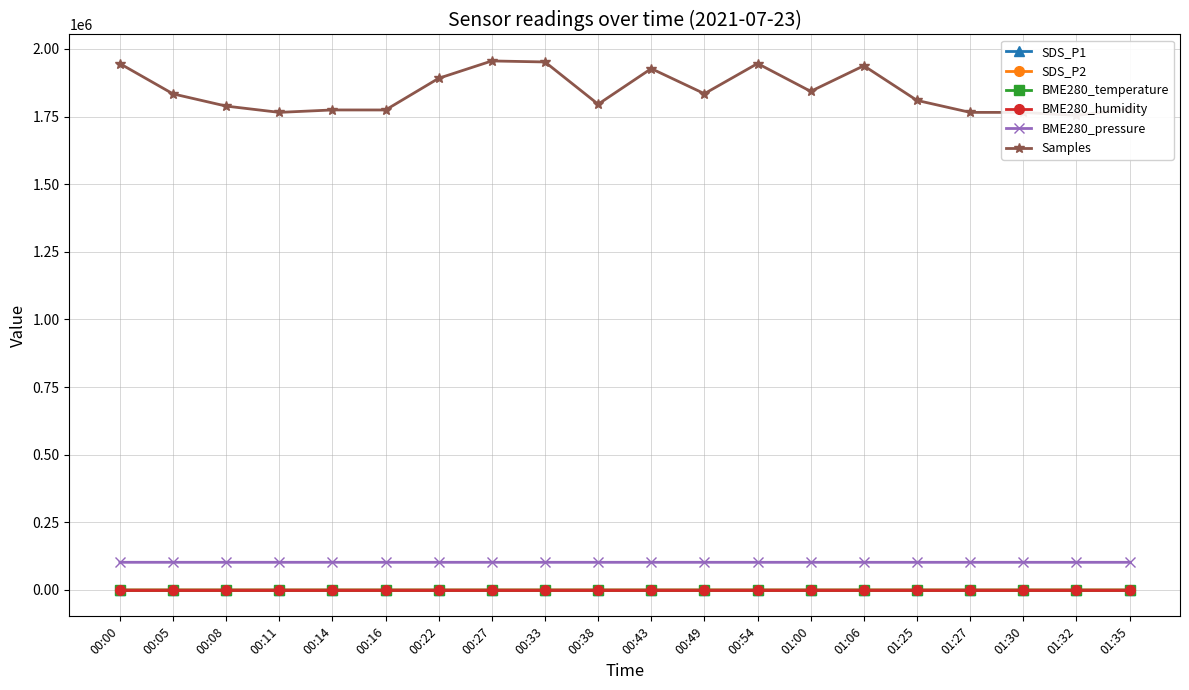

Which series has the largest range (max minus min)?

Samples